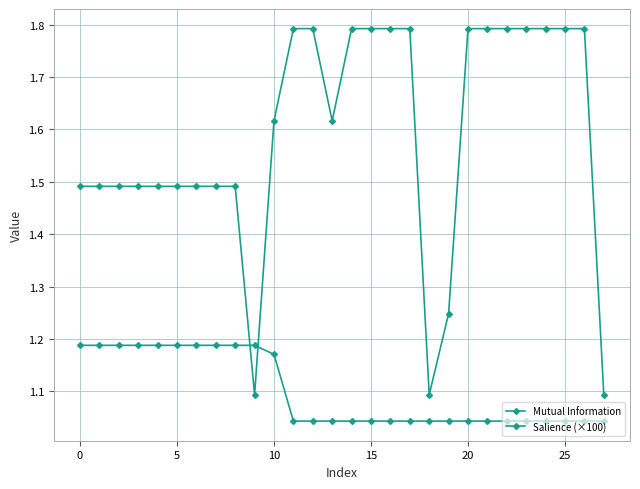

What is the difference between the second highest and minimum values in the Salience (×100) series?

0.1